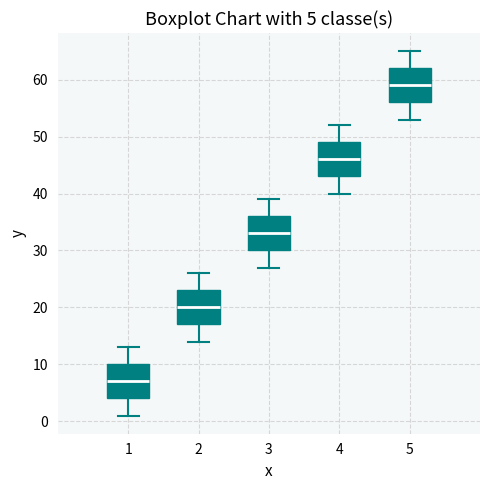

Which box's median line is the highest?

5